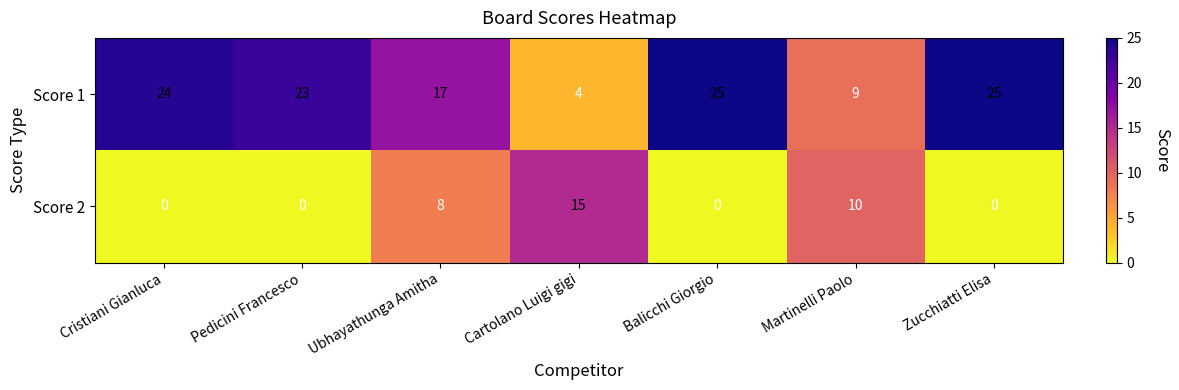

At Zucchiatti Elisa, list the series in order from largest to smallest.

Score 1, Score 2